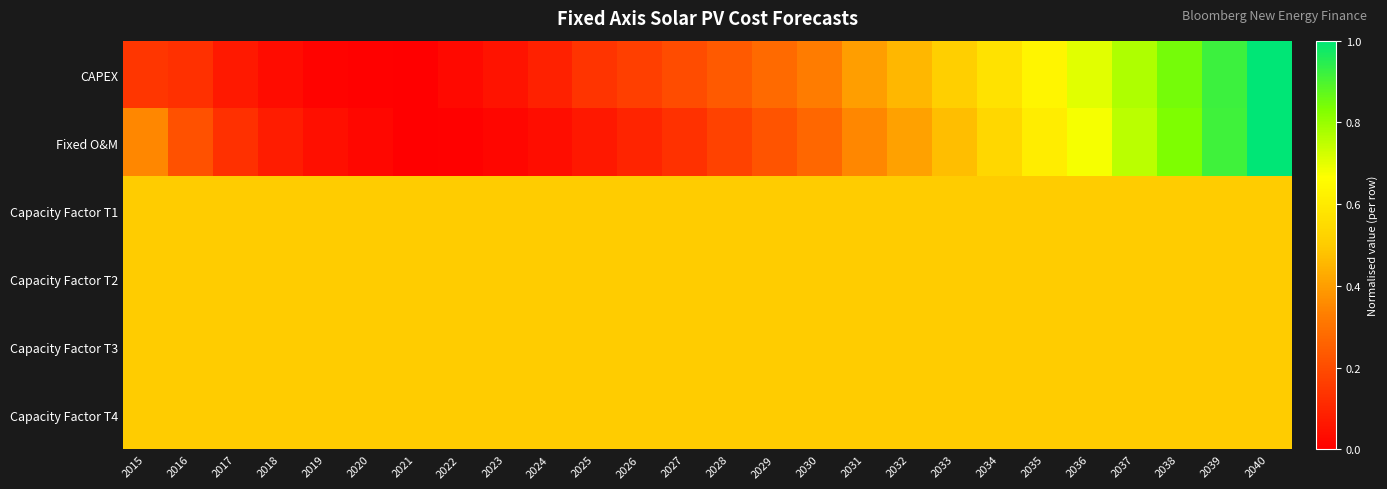

Which series has the largest range (max minus min)?

CAPEX